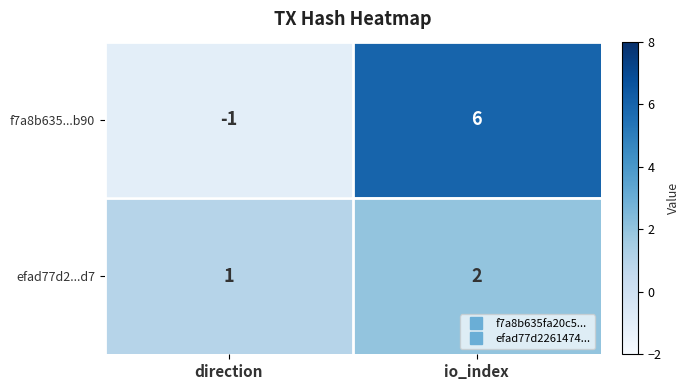

Rank the series at direction from highest to lowest value.

efad77d2...d7, f7a8b635...b90